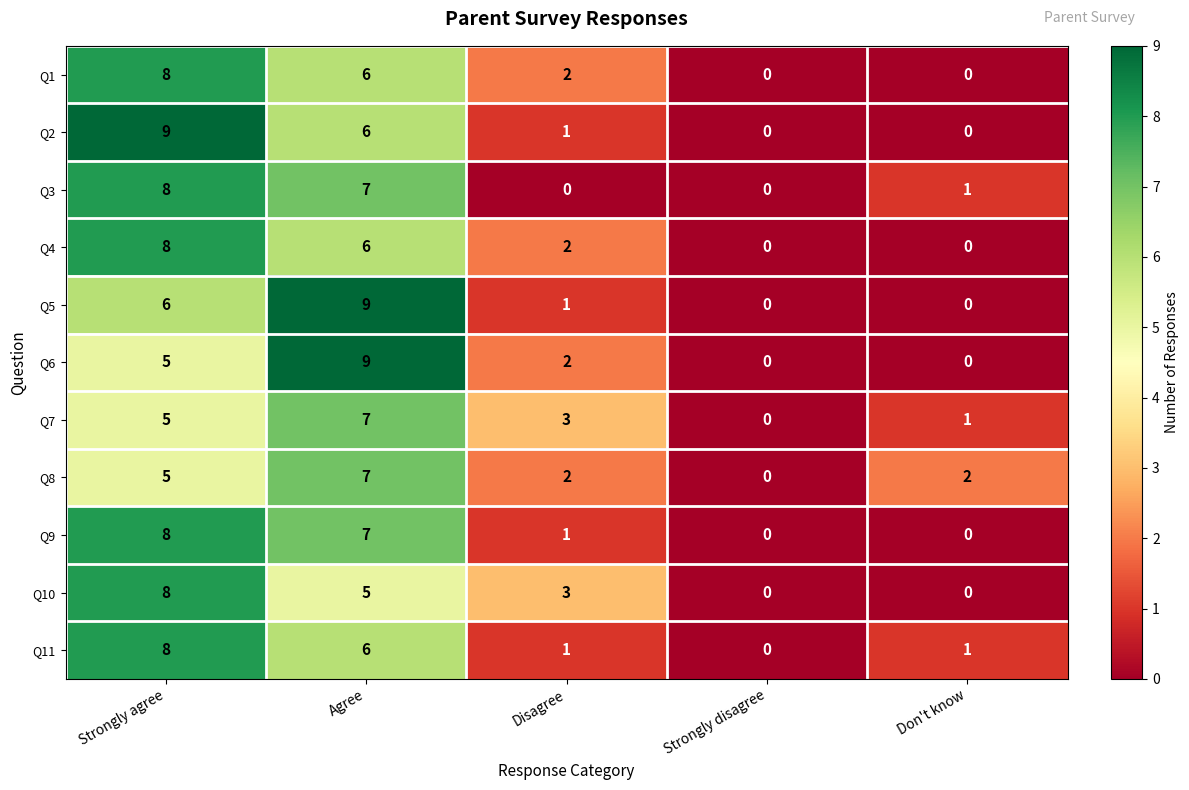

The value of Q8 at Agree is 7. True or false?

True